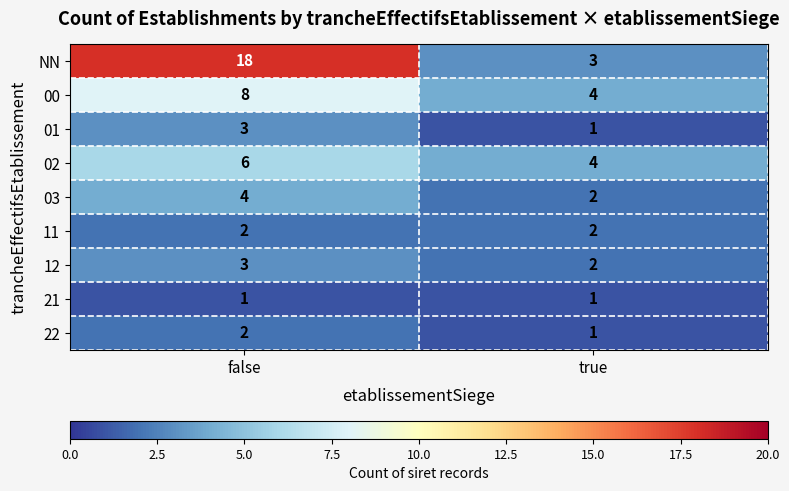

The 03 series shows 7 at false. True or false?

False